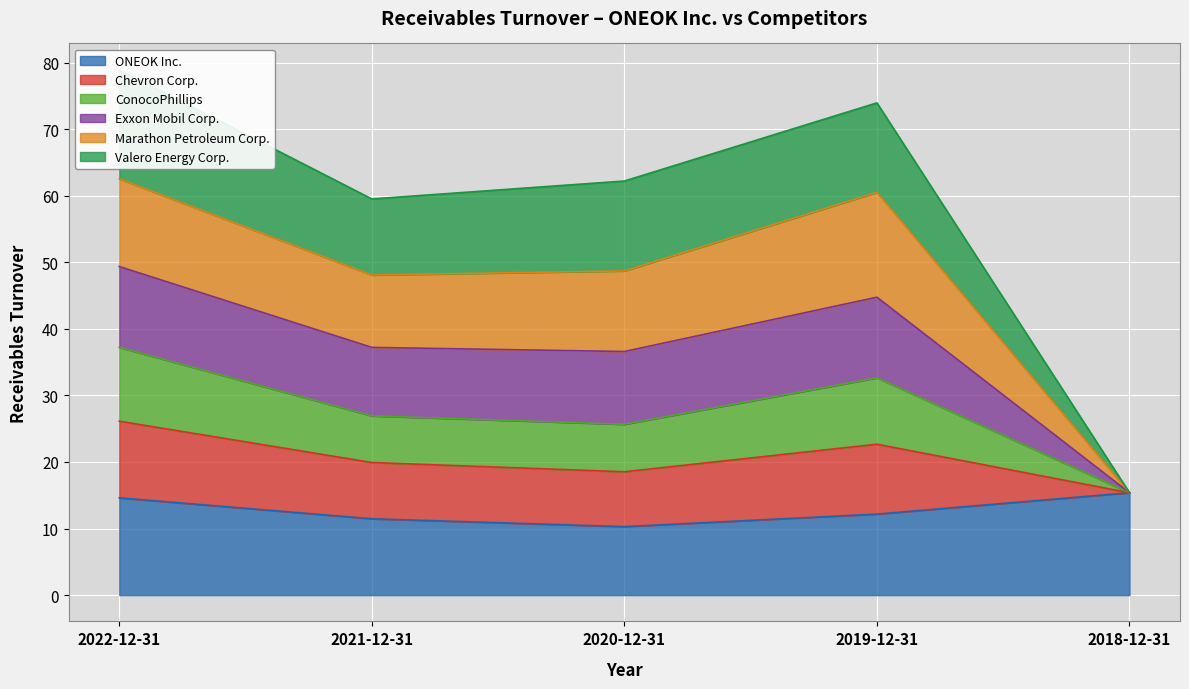

Which category has the highest value in the ONEOK Inc. series?

2018-12-31